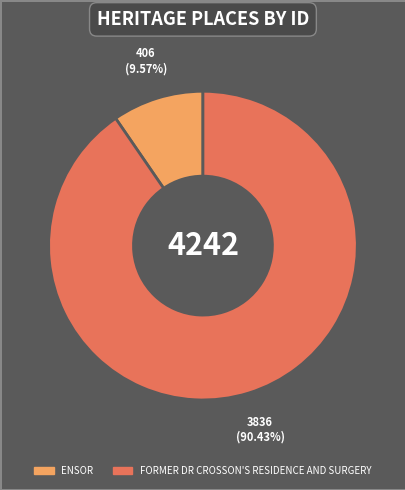

Is it true that ENSOR is 10% of the pie?

True